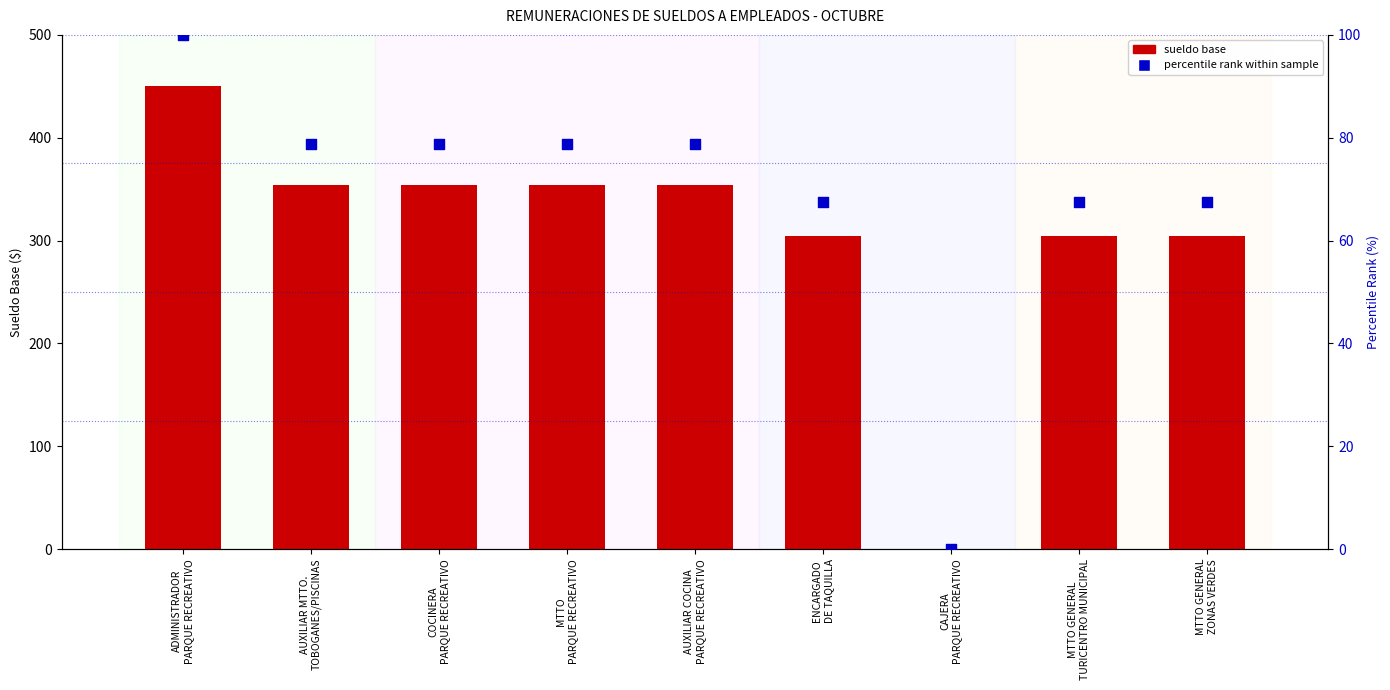

What are all the series names shown in the legend?

SUELDO BASE, percentile rank within sample